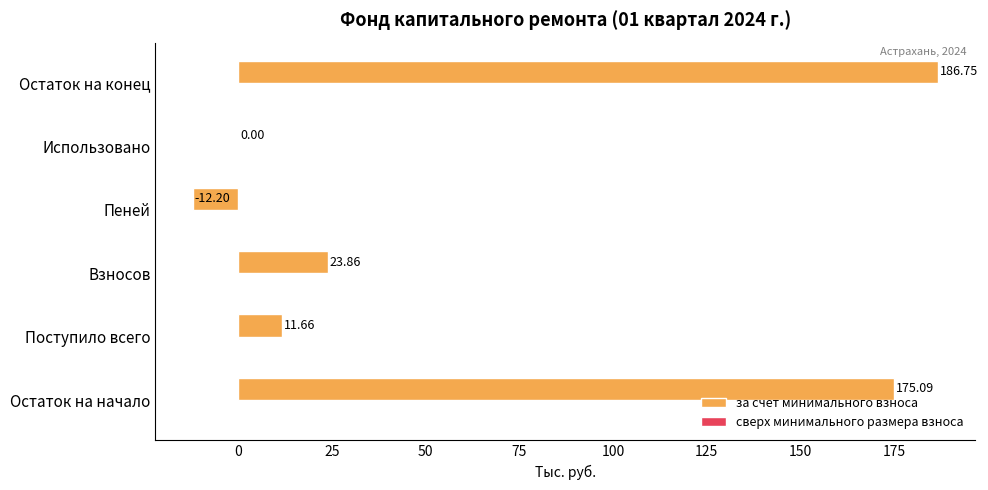

Which category has the highest value across all series?

Остаток на конец